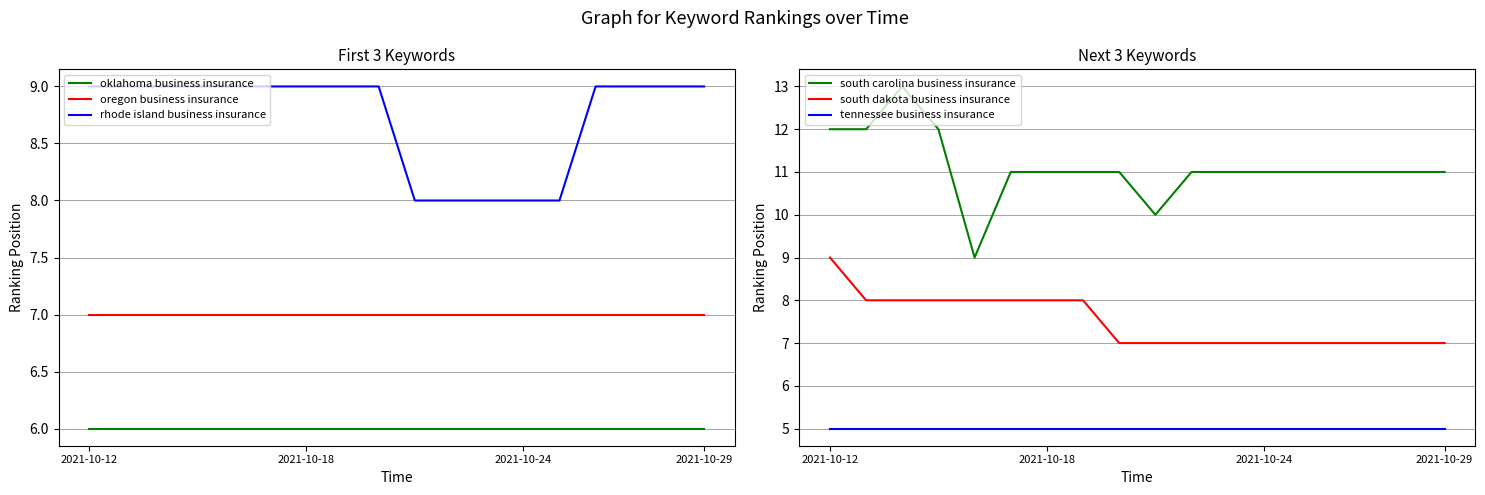

Is it true that rhode island business insurance equals 14 at 2021-10-29?

False